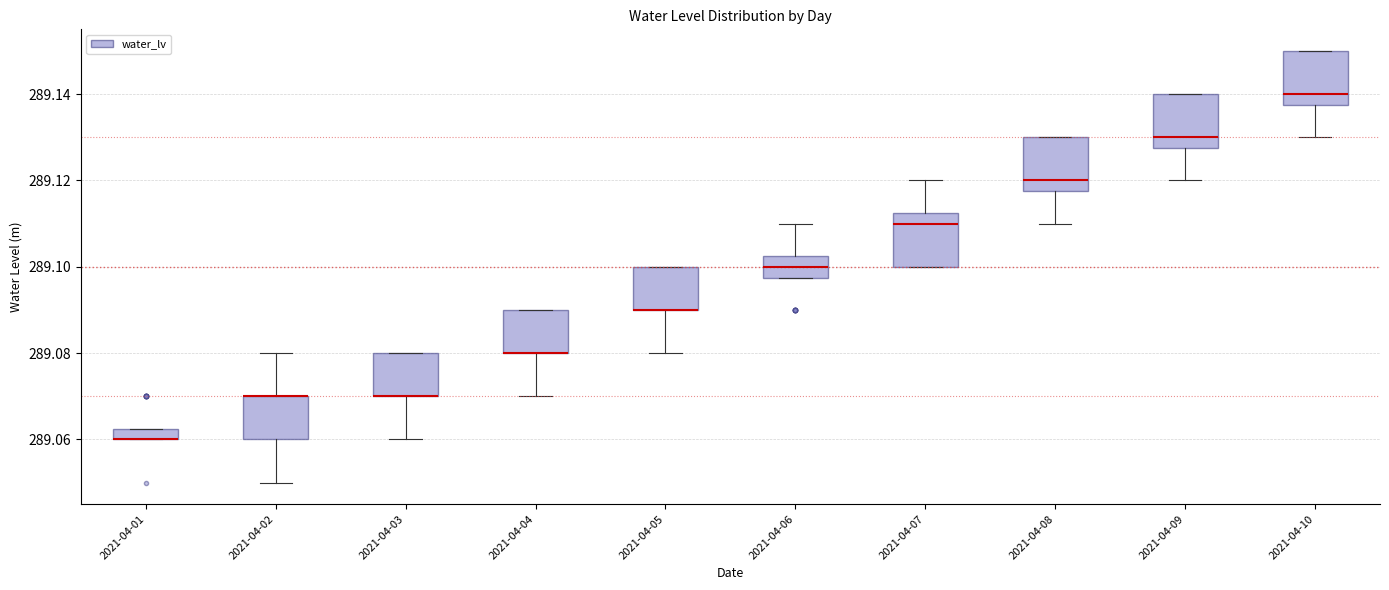

Where is the upper edge of the box for 2021-04-01 on the y-axis? The values are not printed on the chart, so give them approximately, as read against the axis.

289.062